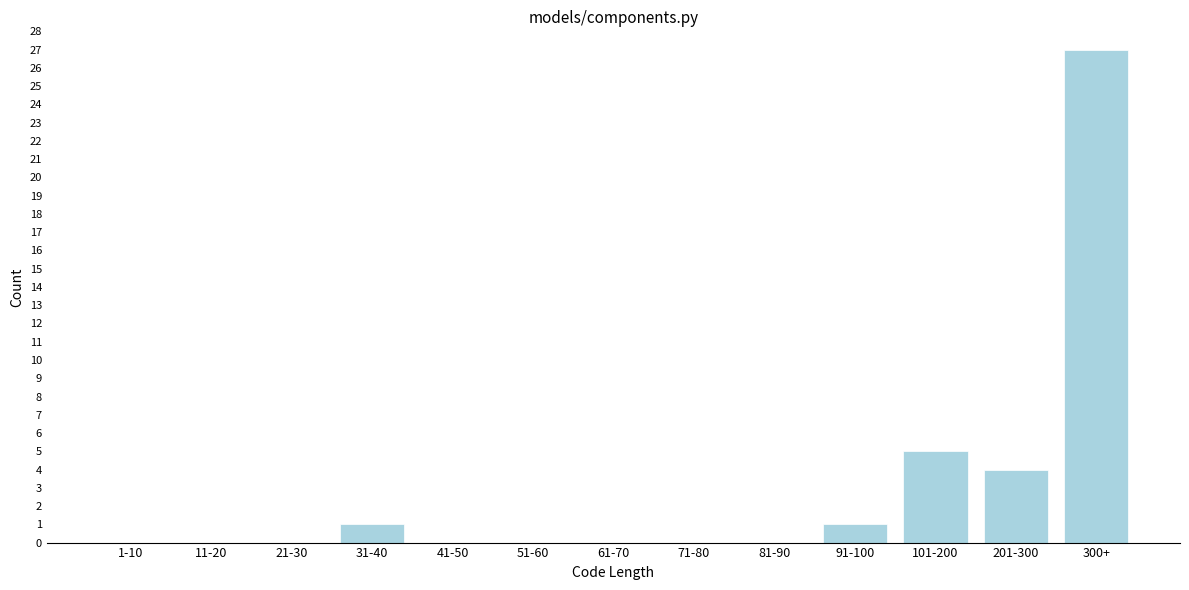

Reading left to right, transcribe all the data shown in this chart.

1-10=0	11-20=0	21-30=0	31-40=1	41-50=0	51-60=0	61-70=0	71-80=0	81-90=0	91-100=1	101-200=5	201-300=4	300+=27